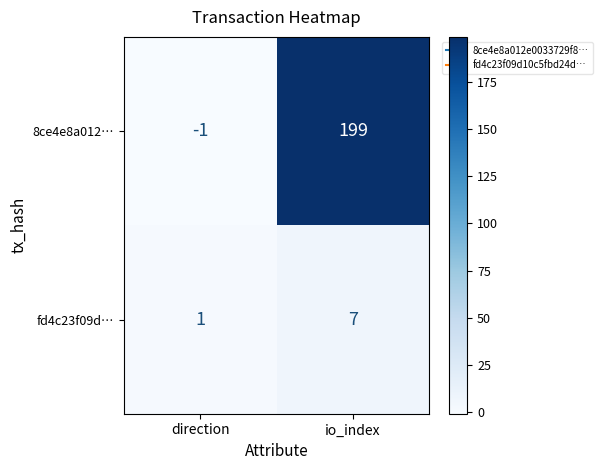

The fd4c23f09d… series shows 7 at io_index. True or false?

True